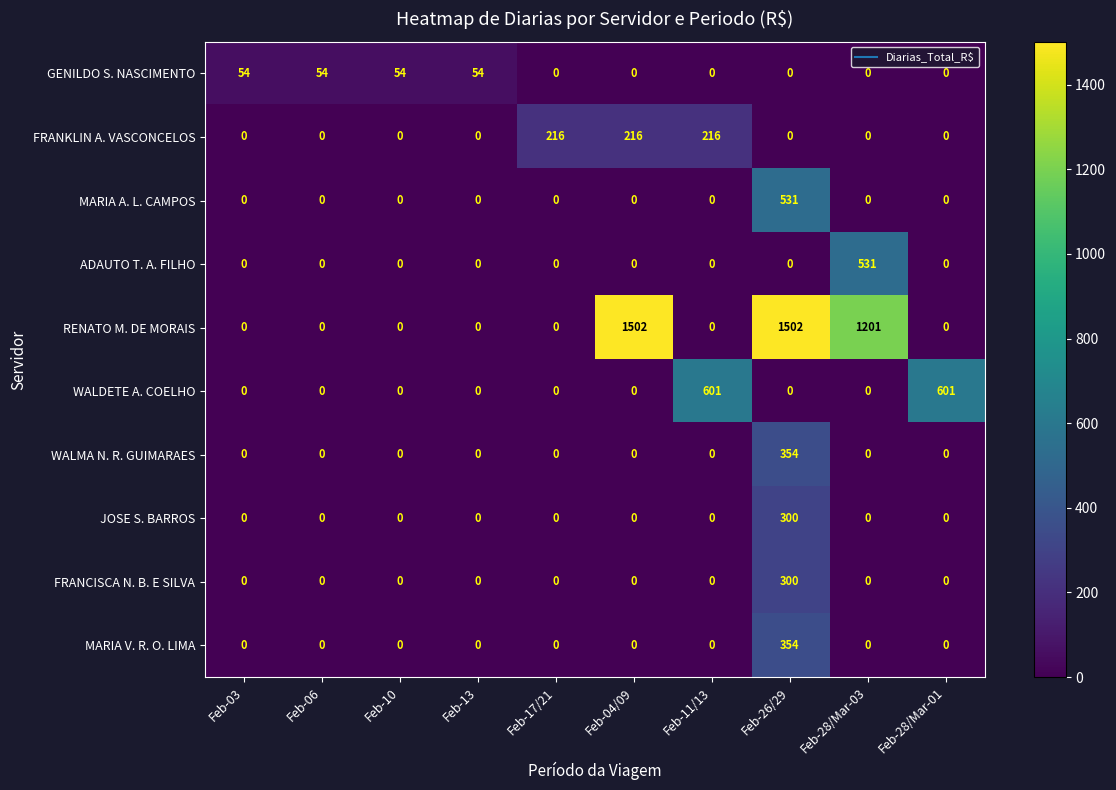

Which series has the largest total across all categories?

RENATO M. DE MORAIS